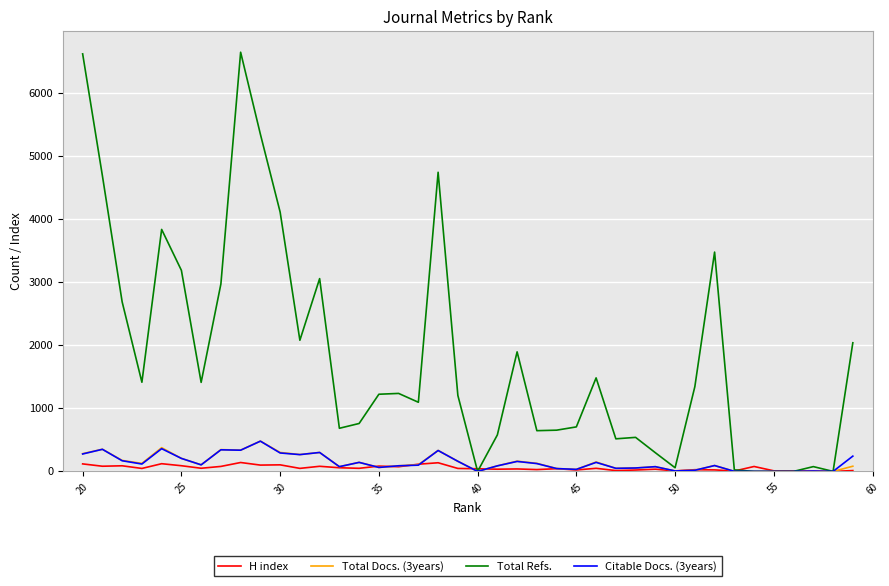

What are all the series names shown in the legend?

H index, Total Docs. (3years), Total Refs., Citable Docs. (3years)